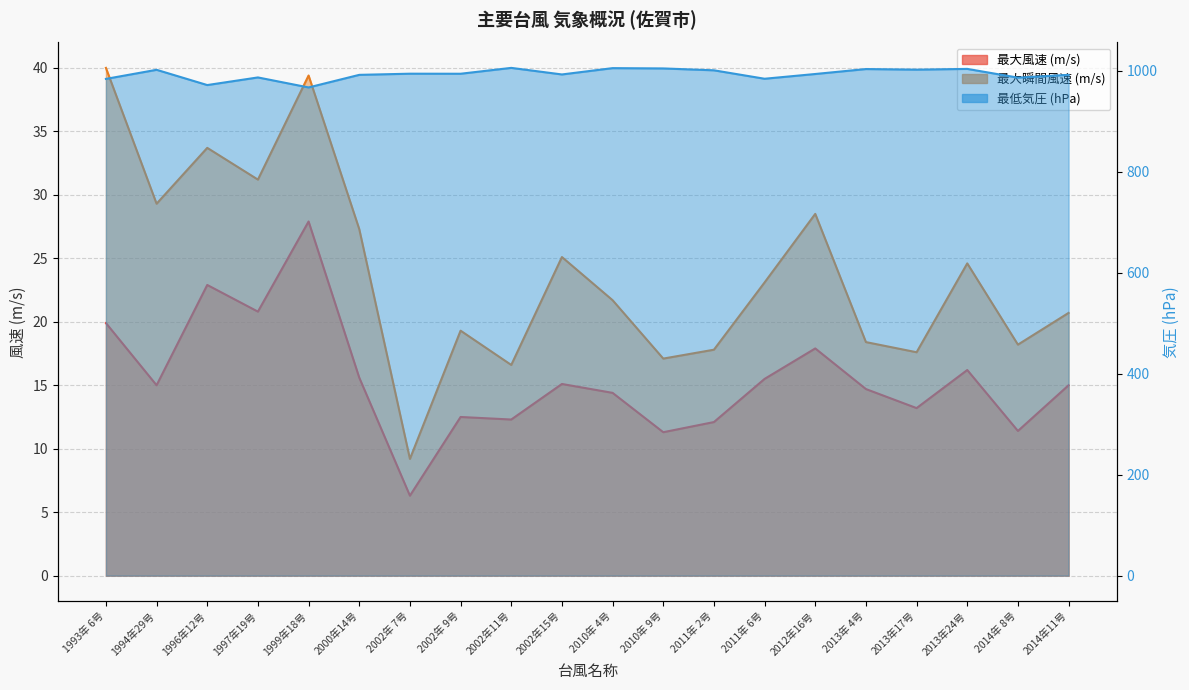

True or false: 最大風速 (m/s) has a value of 22.9 at 1996年12号.

True